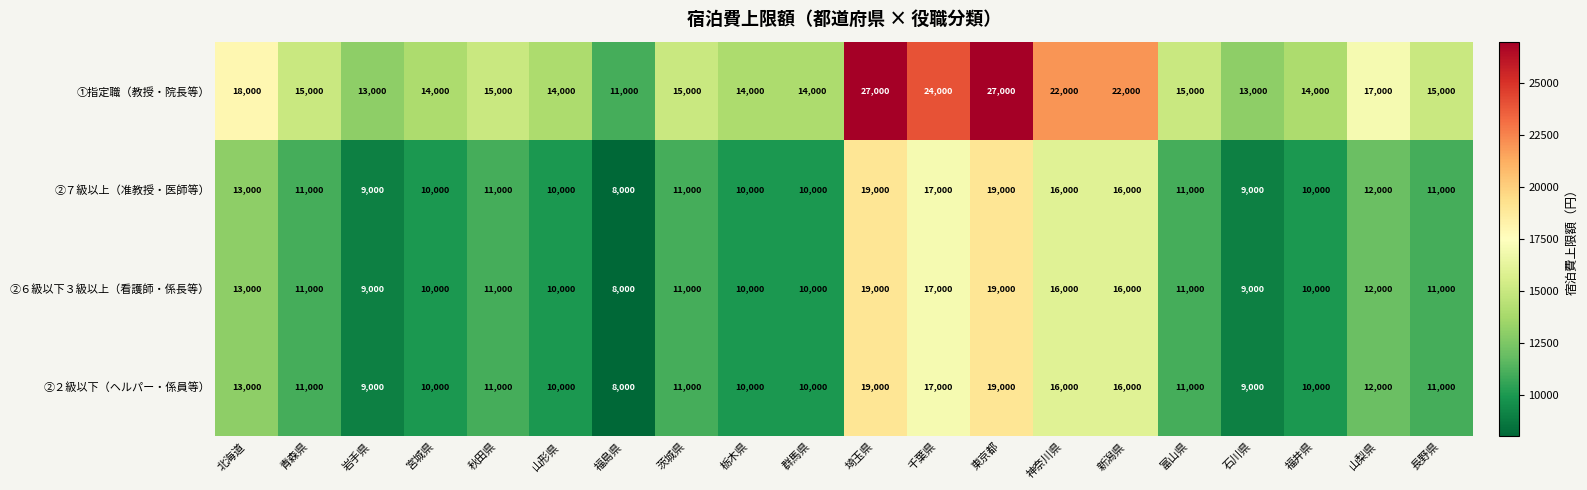

Is it true that ②２級以下（ヘルパー・係員等） equals 10000 at 群馬県?

True